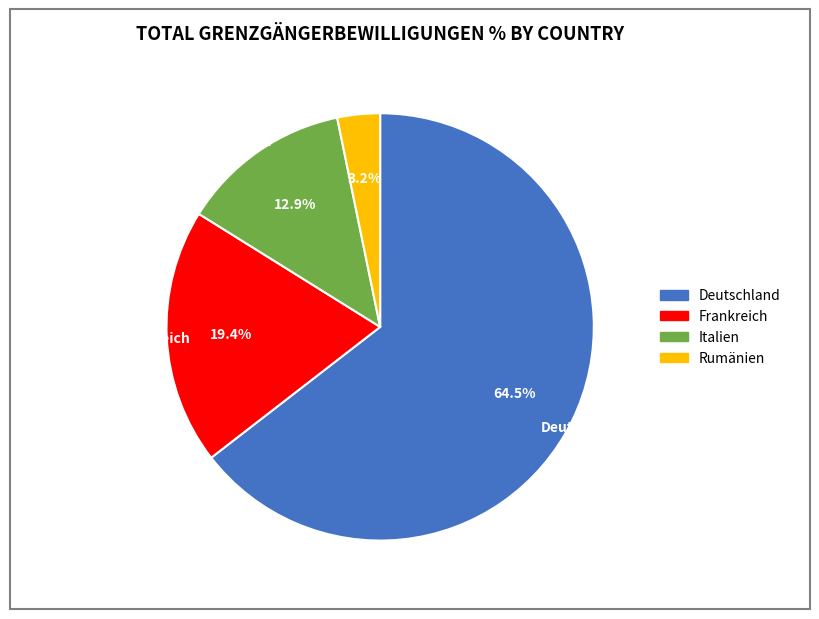

Which slice is the largest?

Deutschland